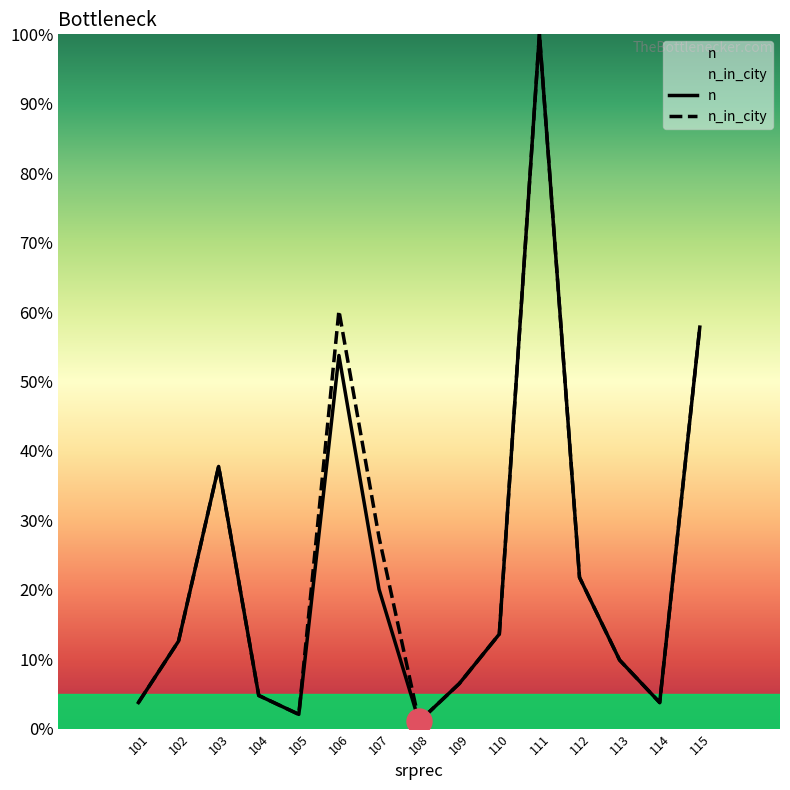

Reading left to right, what are all the values shown in this chart?

n: 0.0	0.1	0.4	0.0	0.0	0.5	0.2	0.0	0.1	0.1	1.0	0.2	0.1	0.0	0.6
n_in_city: 0.0	0.1	0.4	0.0	0.0	0.6	0.3	0.0	0.1	0.1	1.0	0.2	0.1	0.0	0.6